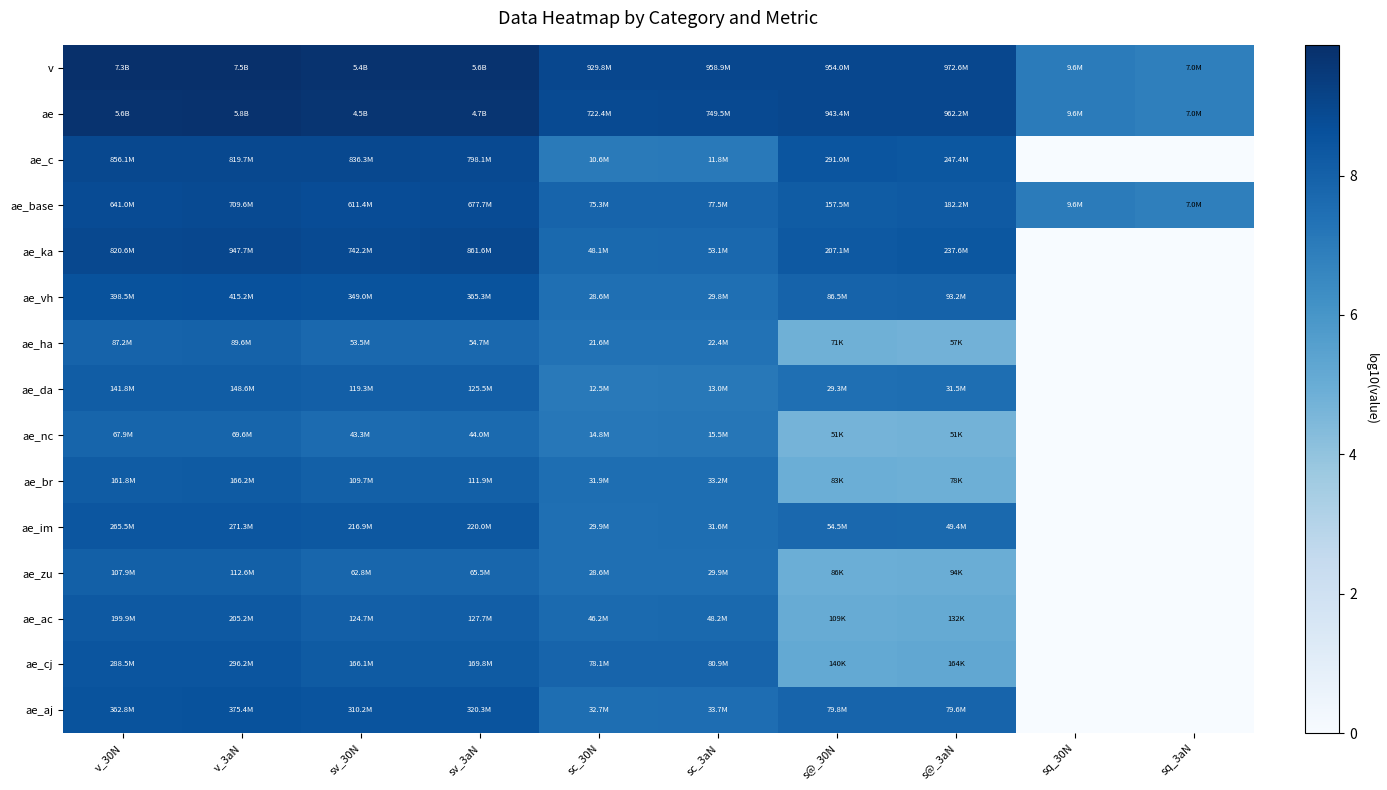

How many data points does each series have?

10